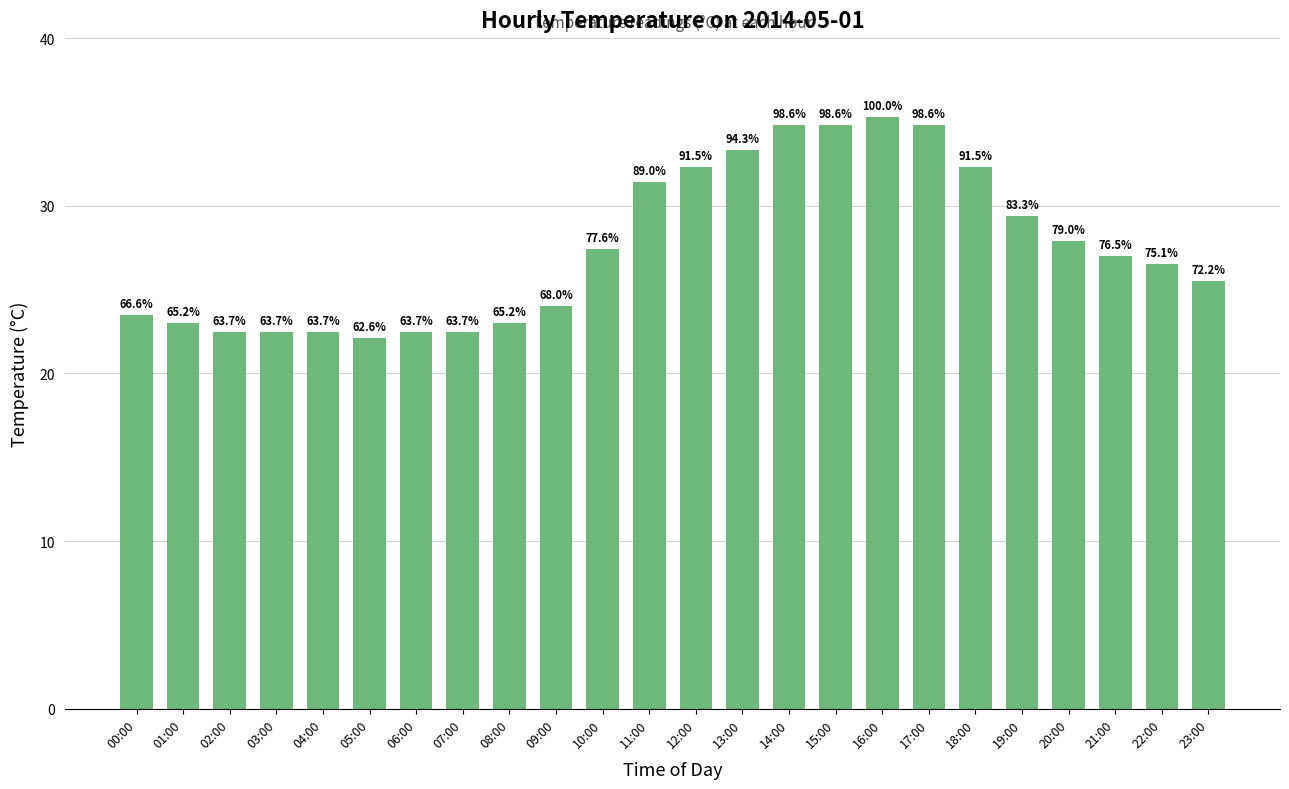

Which category has the lowest value across all series?

05:00